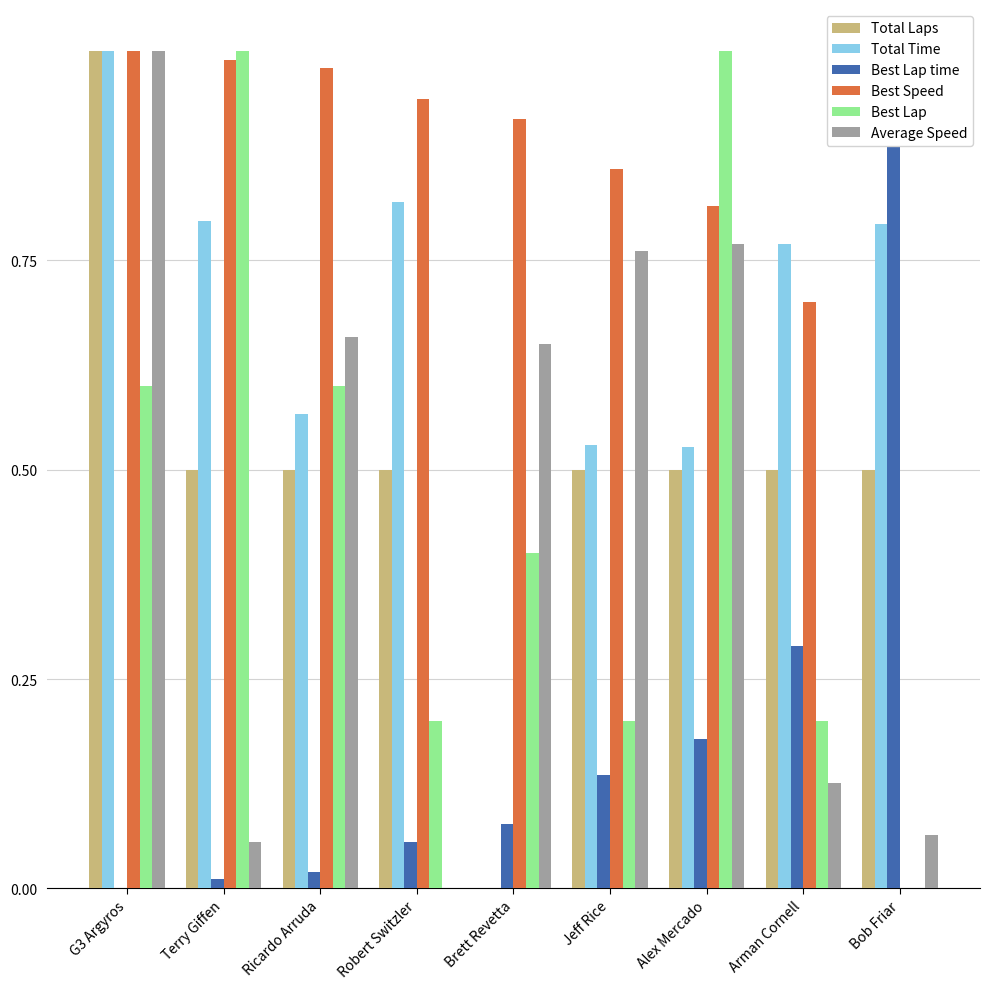

Which category has the highest value in the Best Lap time series?

Bob Friar